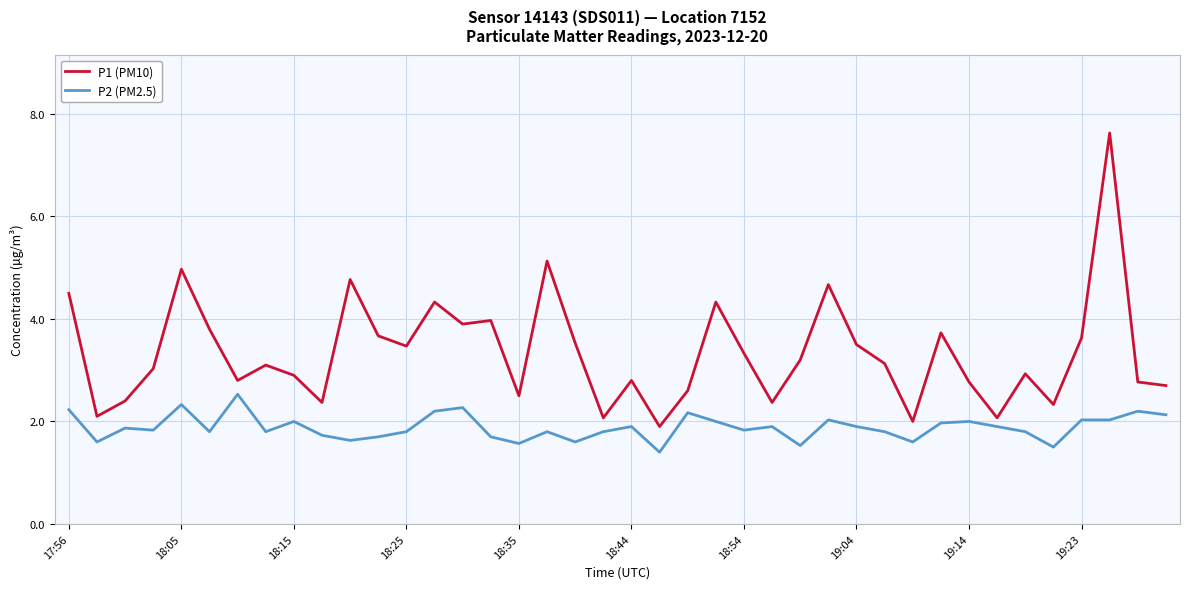

Rank the series by their maximum value, from lowest to highest.

P2 (PM2.5), P1 (PM10)